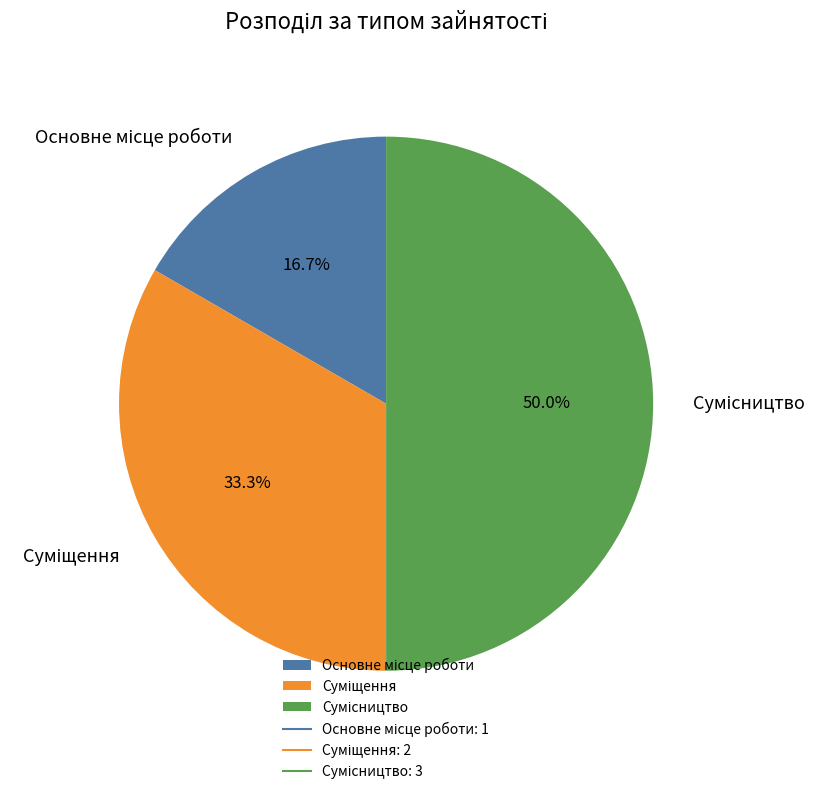

Approximately how many times larger is the value at Суміщення compared to Основне місце роботи?

2.0